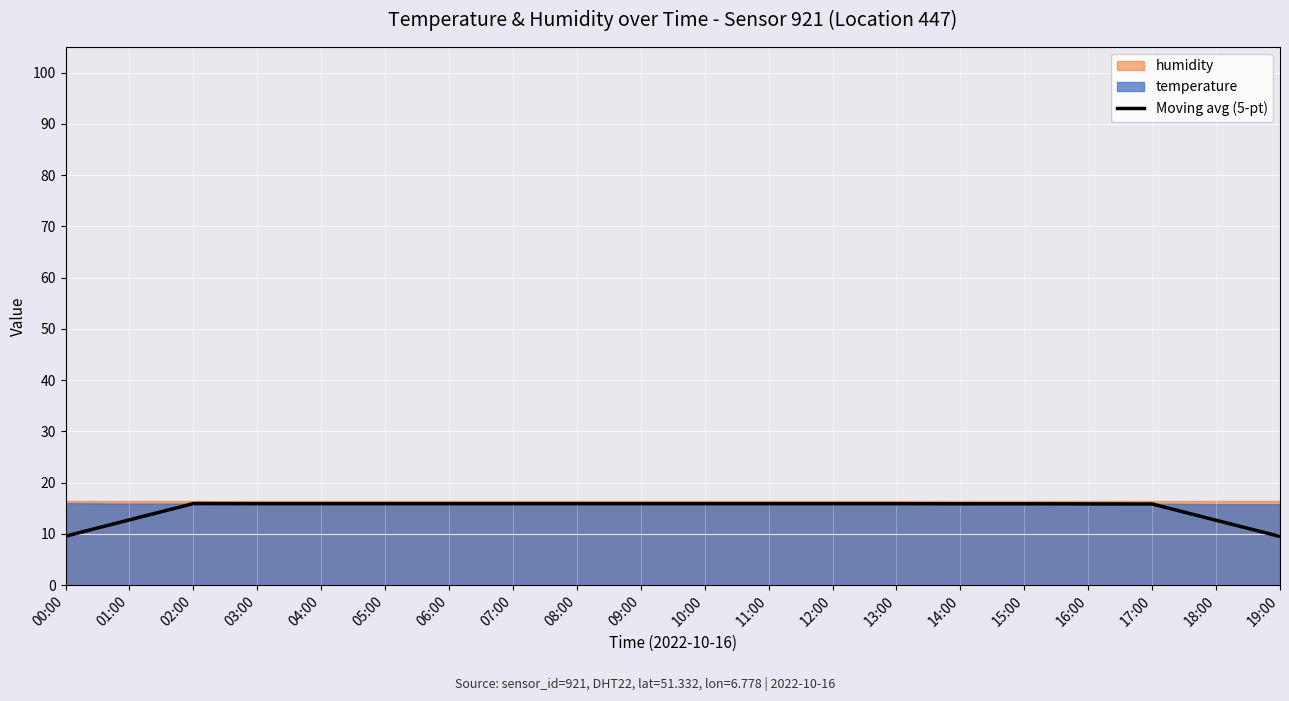

Reading right to left, extract all data points from this chart.

9.5	12.7	15.8	15.9	15.9	15.9	15.9	15.9	15.9	15.9	15.9	15.9	15.9	15.9	15.9	15.9	15.9	15.9	12.7	9.6